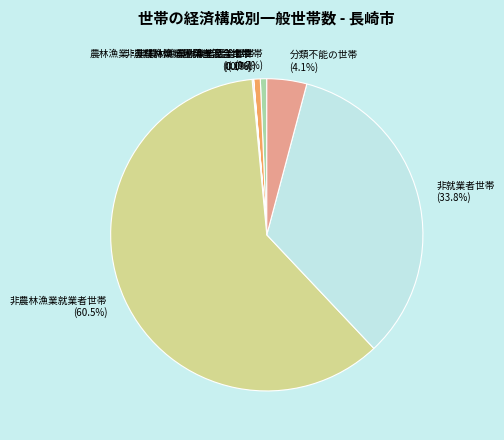

How much of the chart is everything except 分類不能の世帯?

95.9%